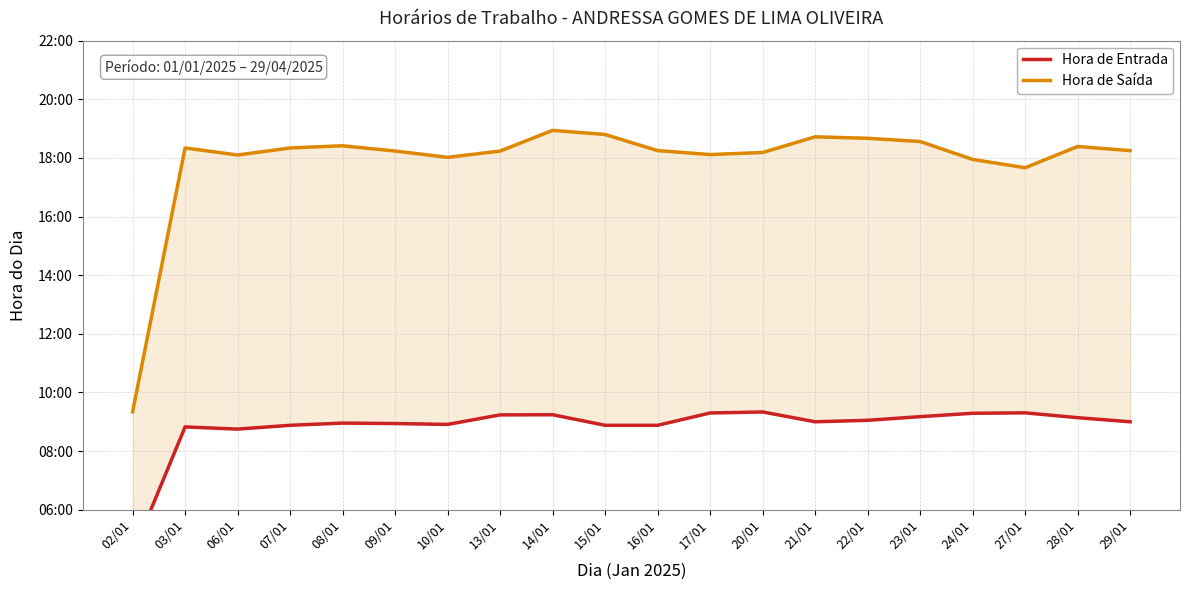

Where is the first local maximum for Hora de Entrada?

03/01